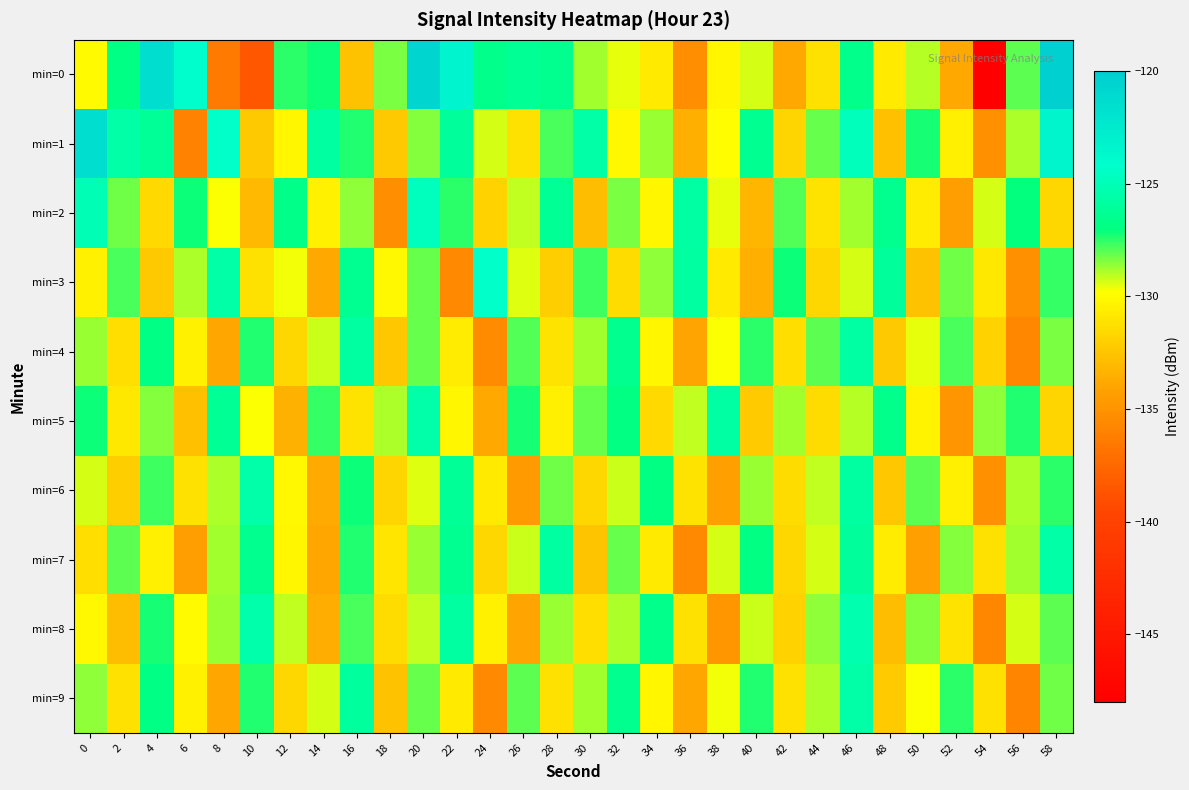

What is the greatest value displayed?

-120.4